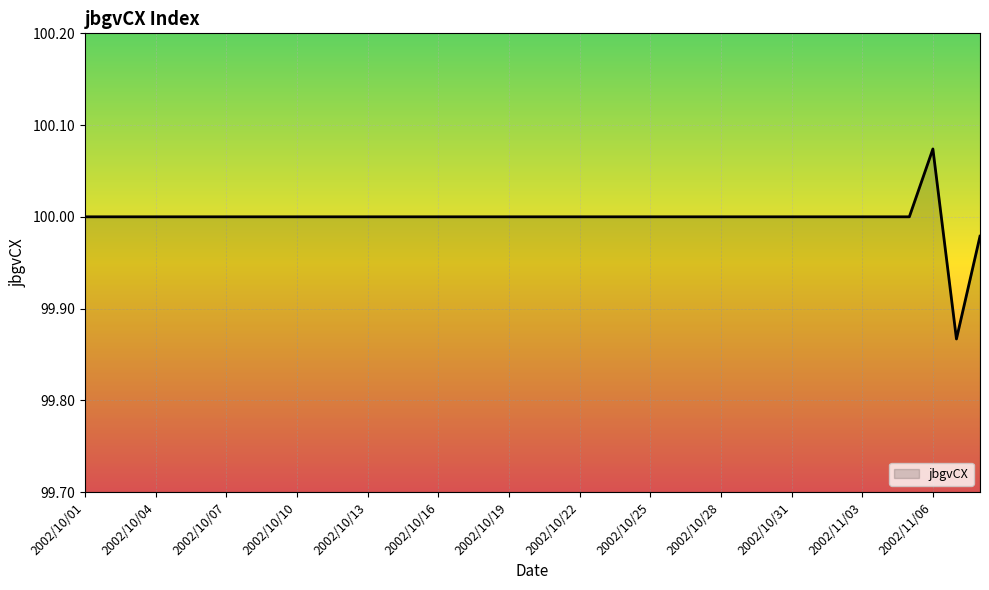

At which category does the chart reach its peak across all series?

2002/11/06